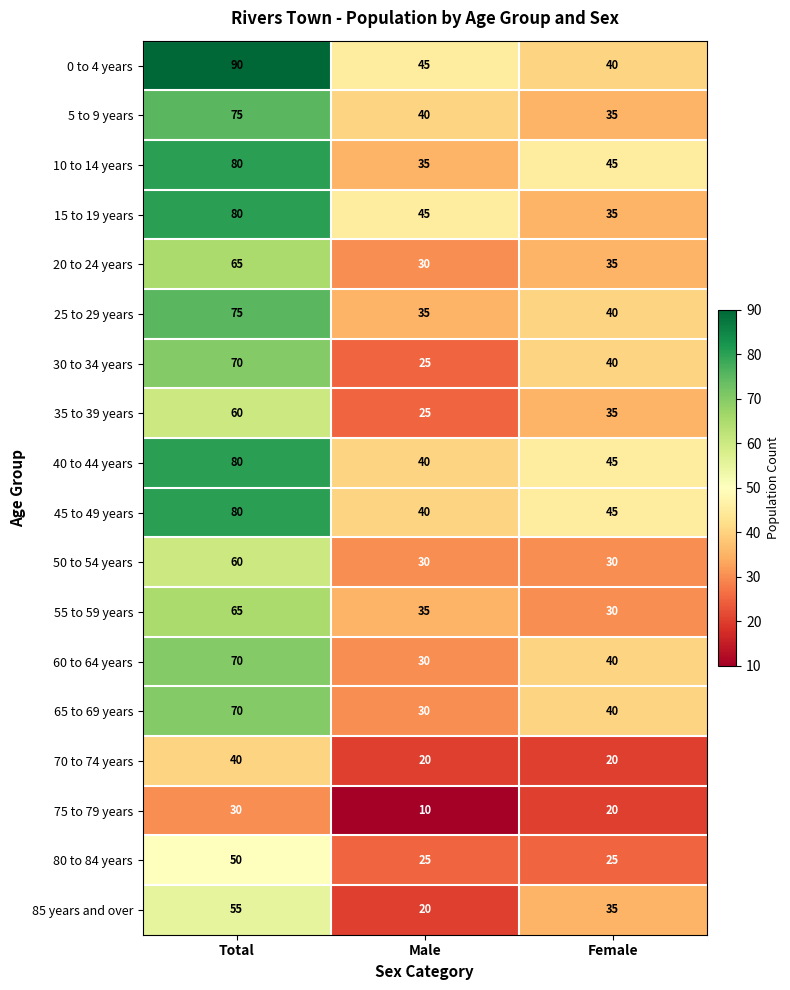

The 35 to 39 years series shows 90 at Total. True or false?

False